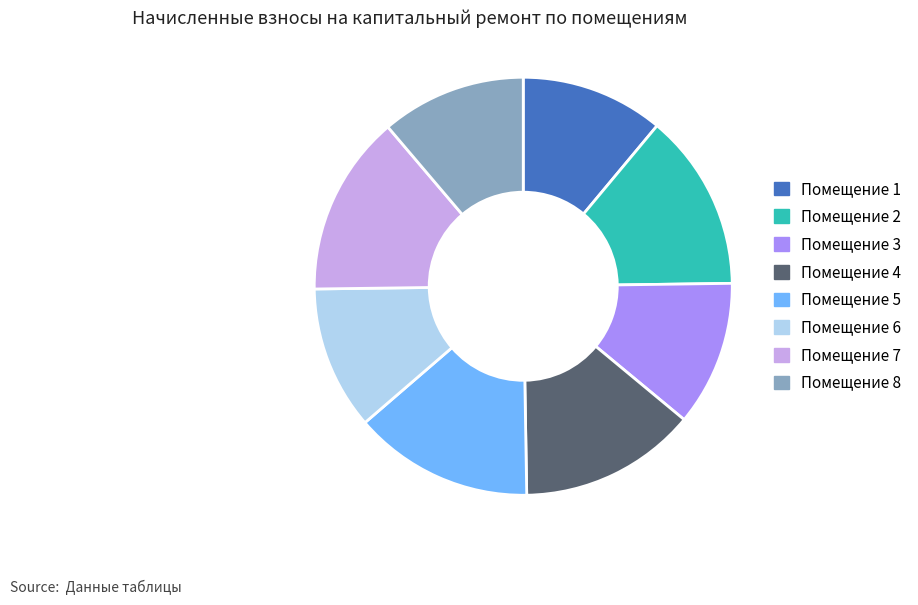

Is there a majority slice in this chart?

No